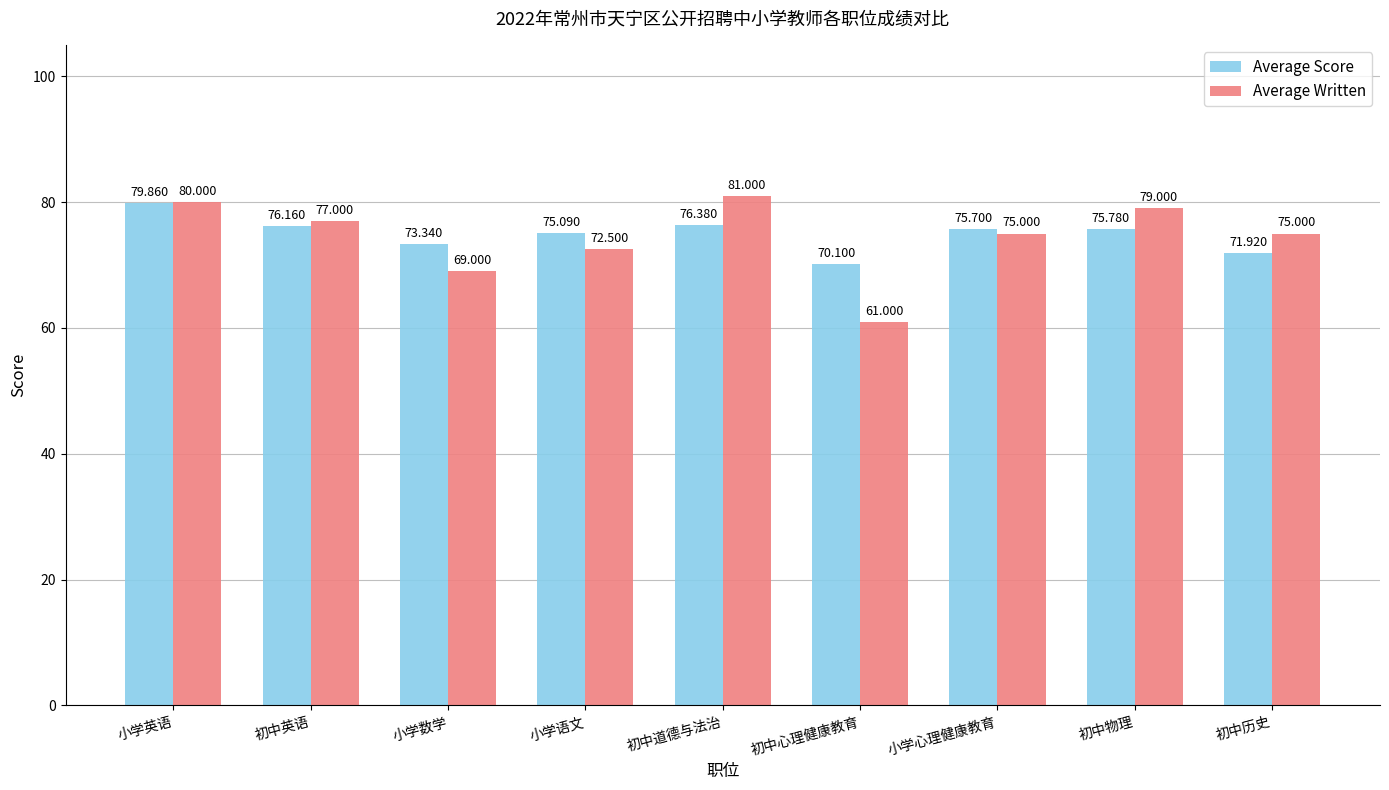

Is it true that Average Written equals 19.1 at 小学语文?

False